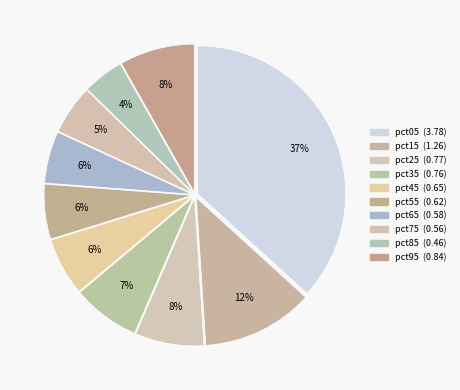

How many slices are in this pie chart?

10